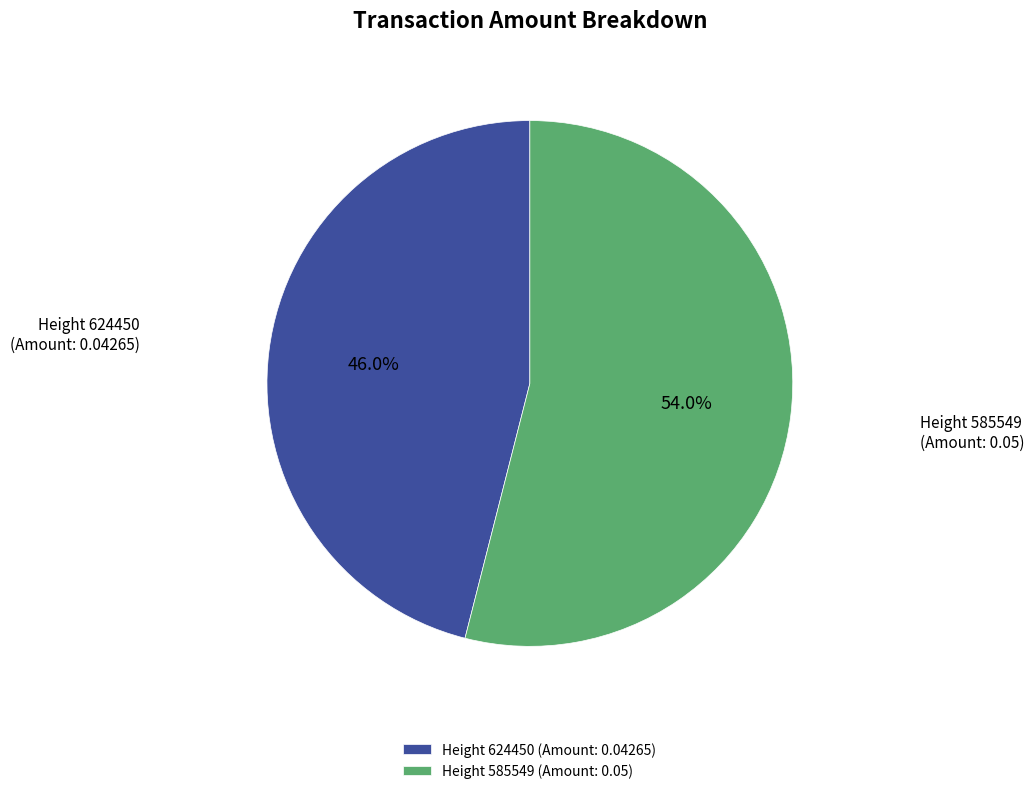

Which category has the smallest portion of the pie?

Height 624450 (Amount: 0.04265)